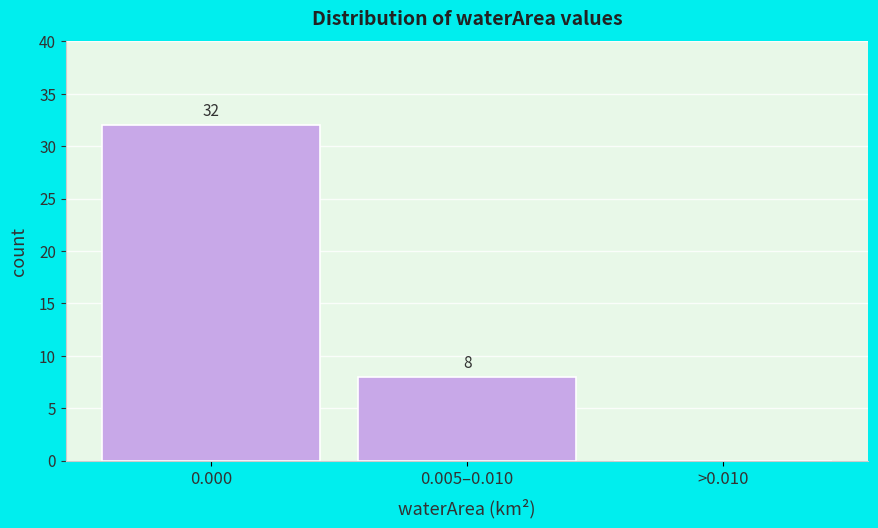

Reading right to left, list all the values displayed in this chart.

>0.010=0	0.005–0.010=8	0.000=32